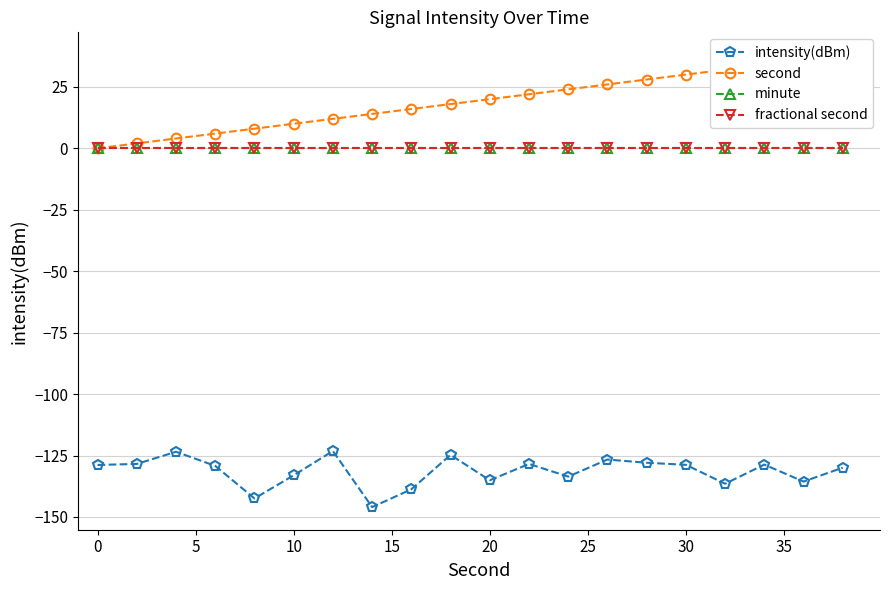

How many lines are shown in the chart?

4